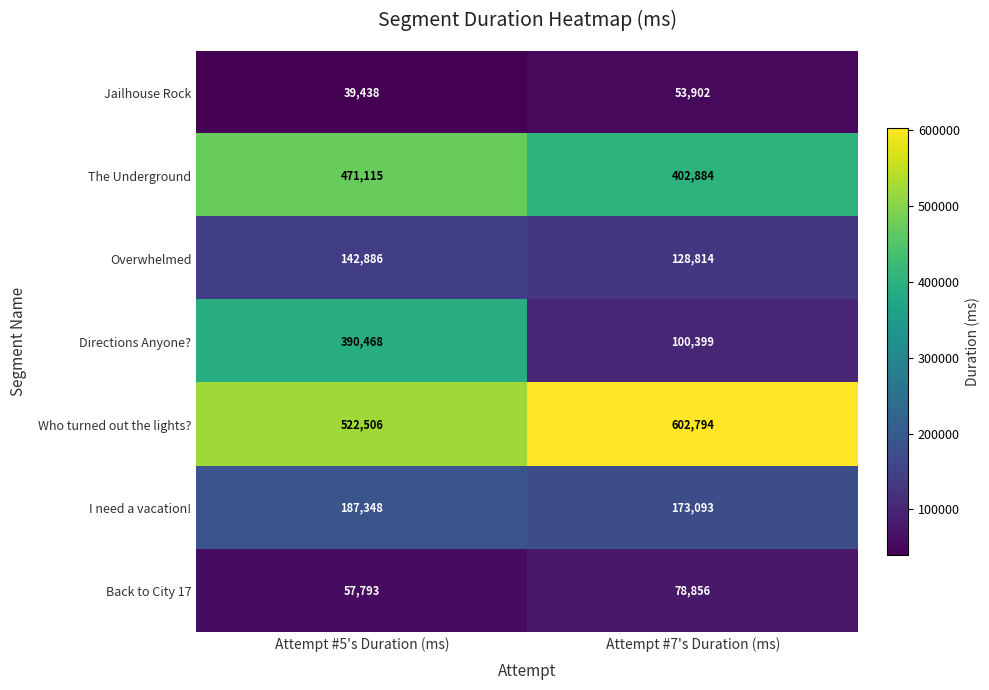

Is it true that I need a vacation! equals 243100 at Attempt #7's Duration (ms)?

False